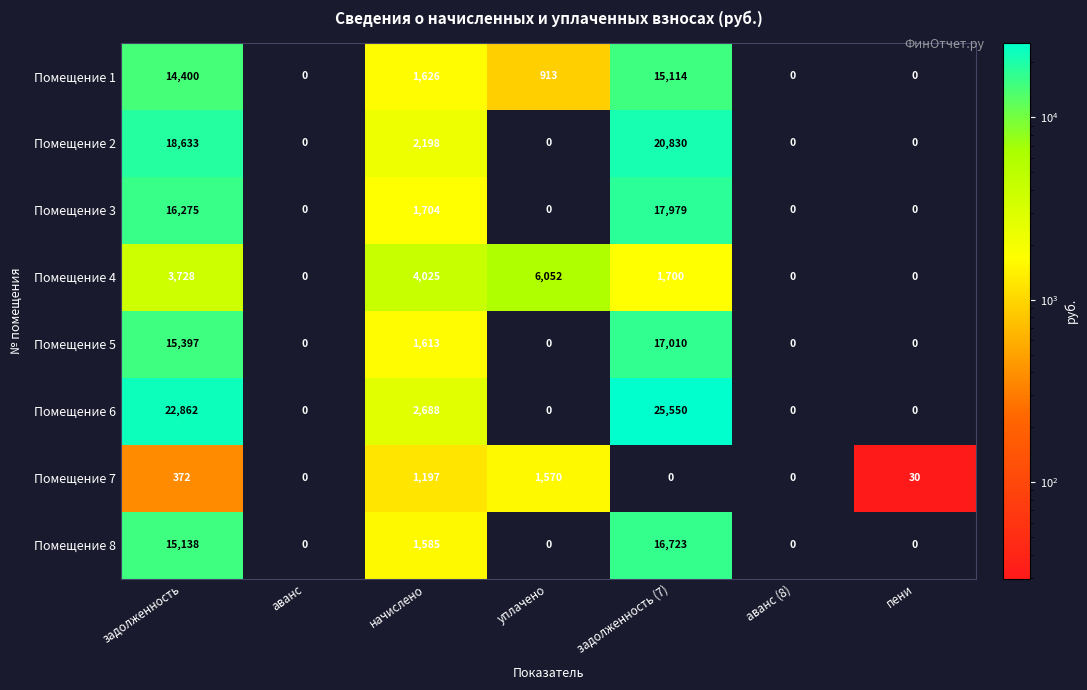

Is it true that Помещение 3 equals 2374 at начислено?

False